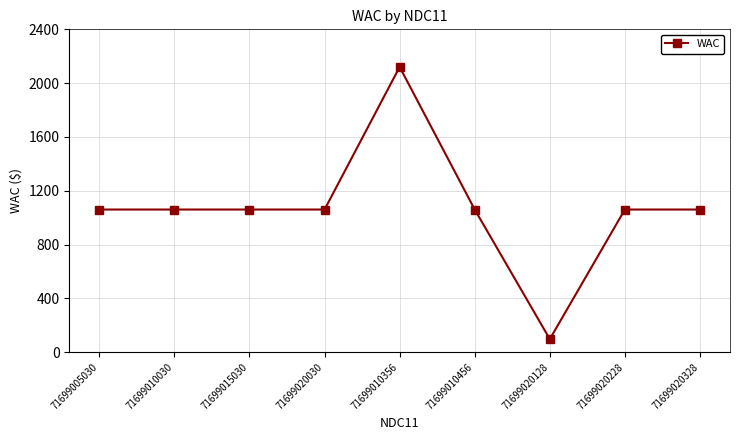

What is the greatest value displayed?

2120.4